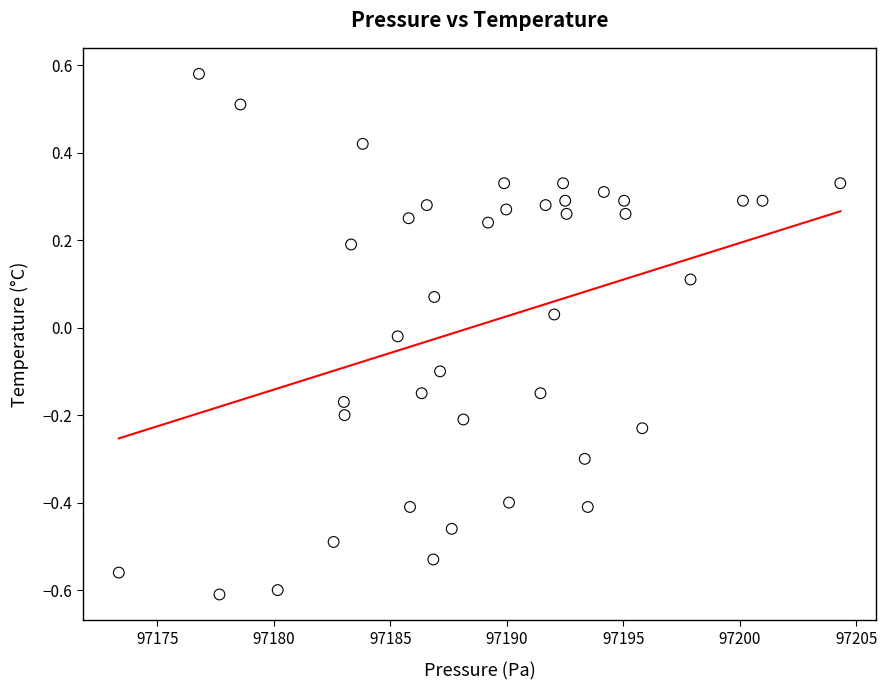

What is the range of X values (max minus min)?

31.0